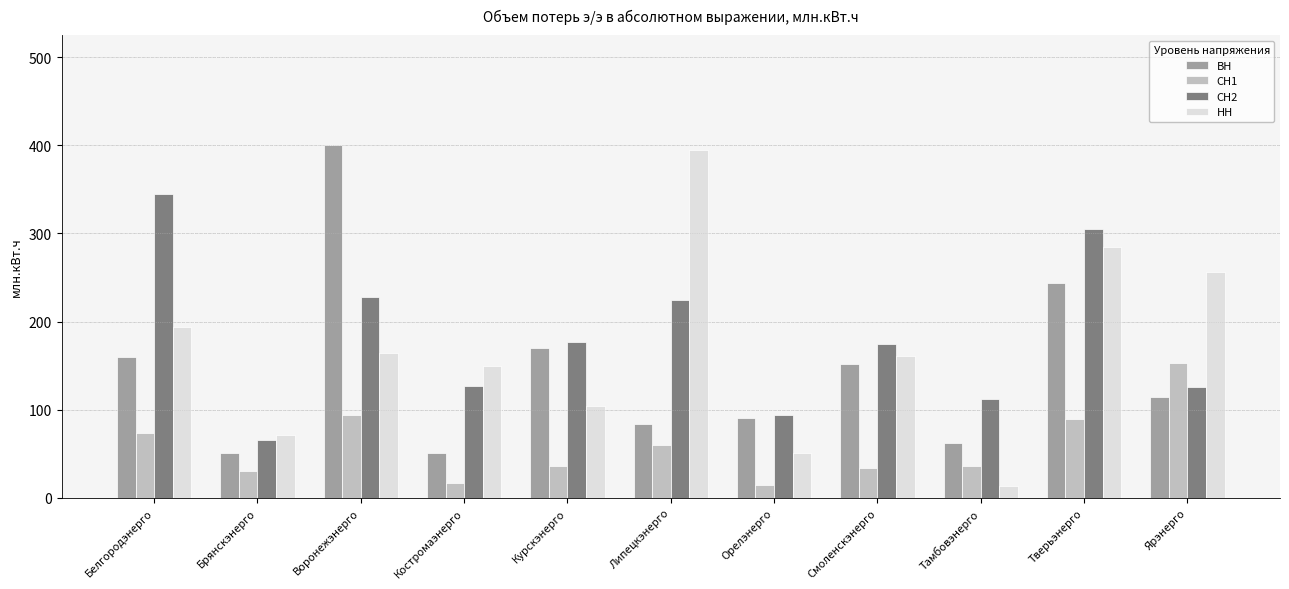

What is the difference between the highest and lowest values at Брянскэнерго?

40.1